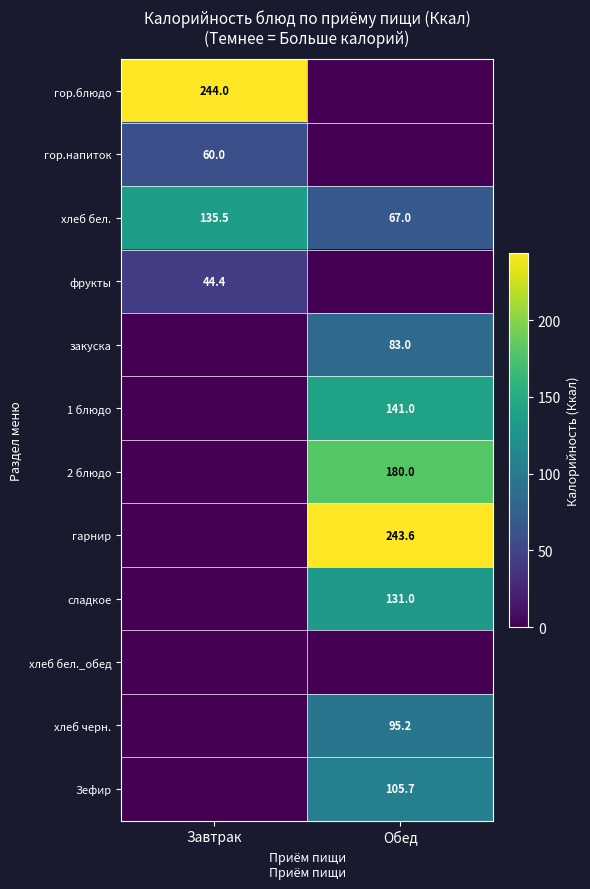

The value of гор.напиток at Завтрак is 60.0. True or false?

True